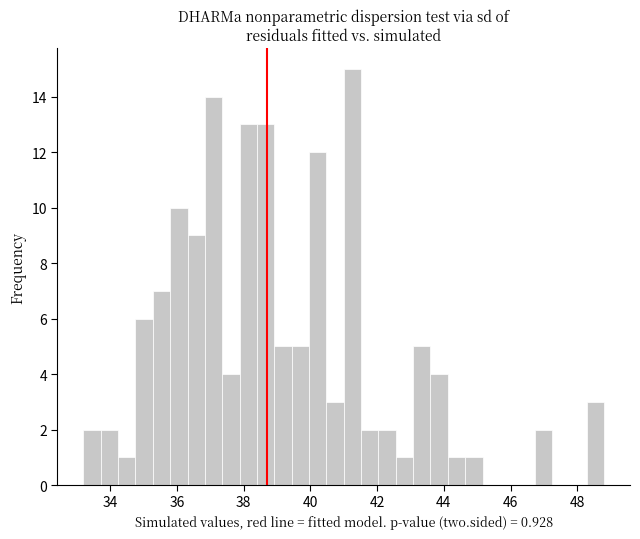

Read against the x-axis, roughly where is the centre of the tallest bar?

41.2